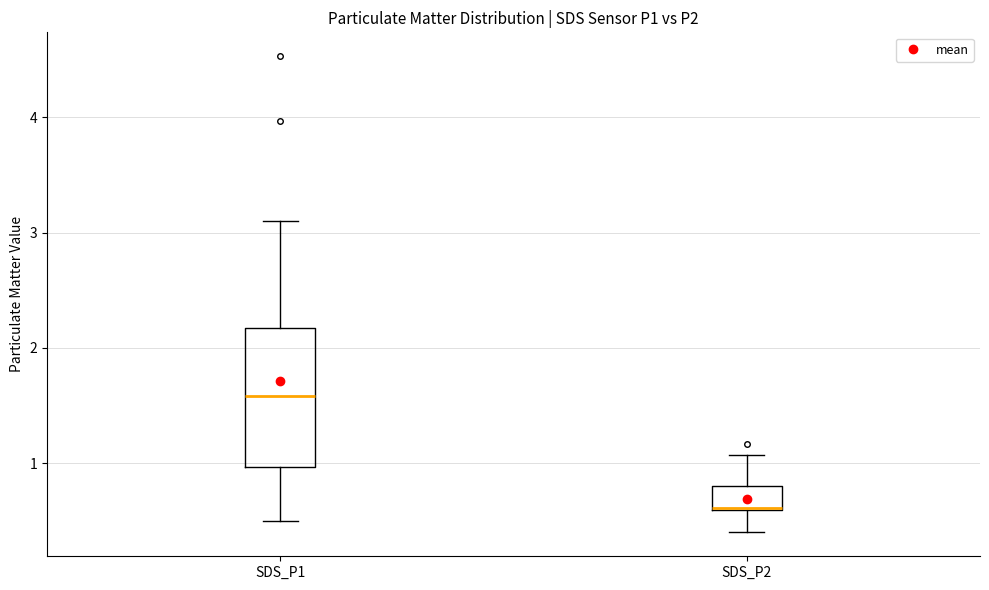

Which box is the tallest, from its lower edge to its upper edge?

SDS_P1